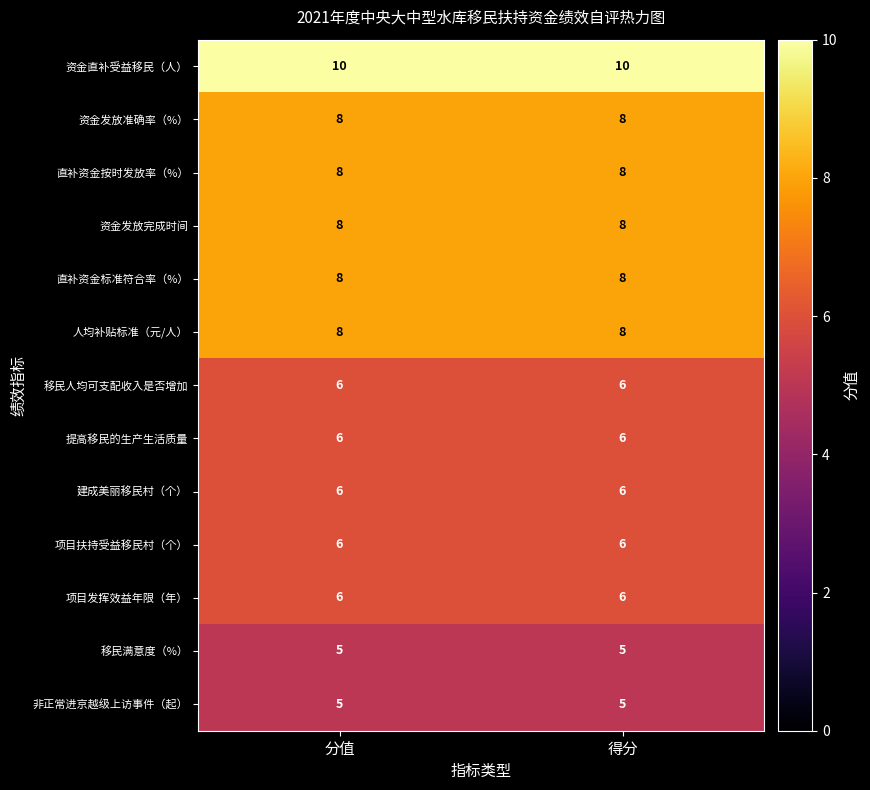

What is the total value across all series at 得分?

90